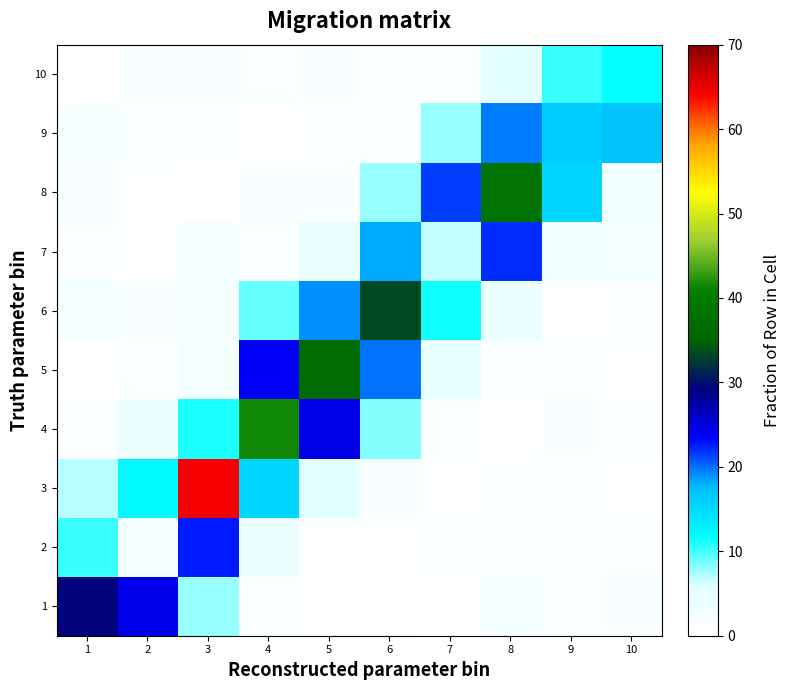

Which has a higher value, 8 or 2?

2